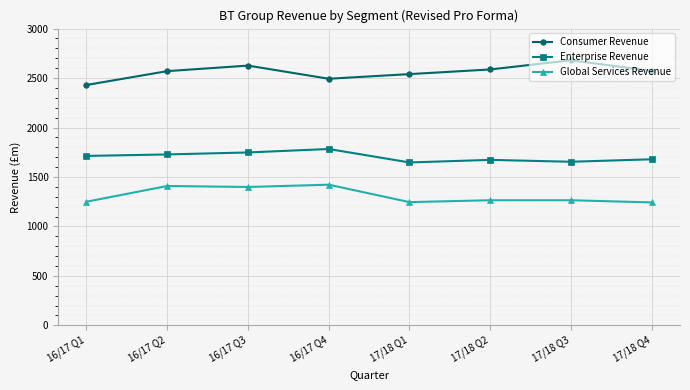

What is the minimum value for Enterprise Revenue?

1647